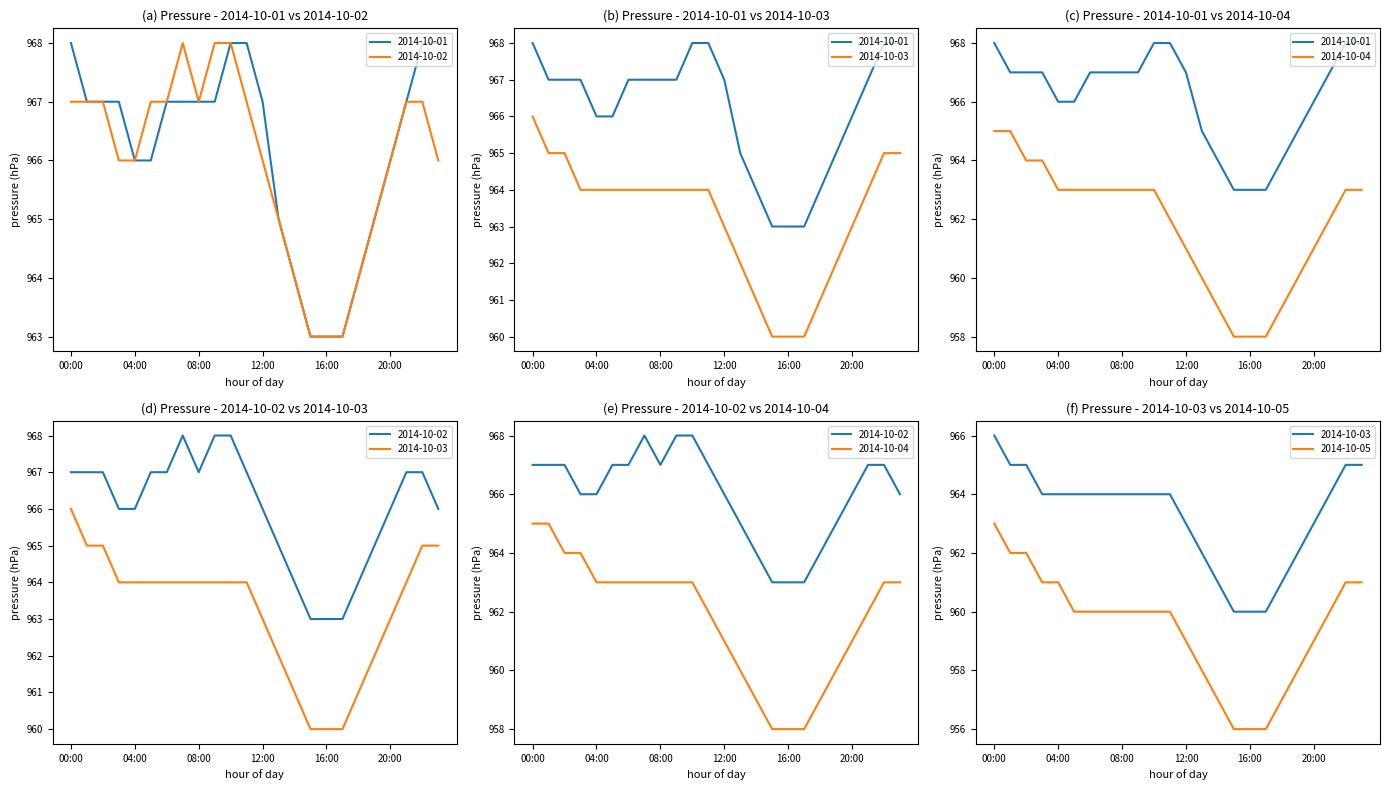

Which has a higher value, 10:00 or 17:00?

10:00